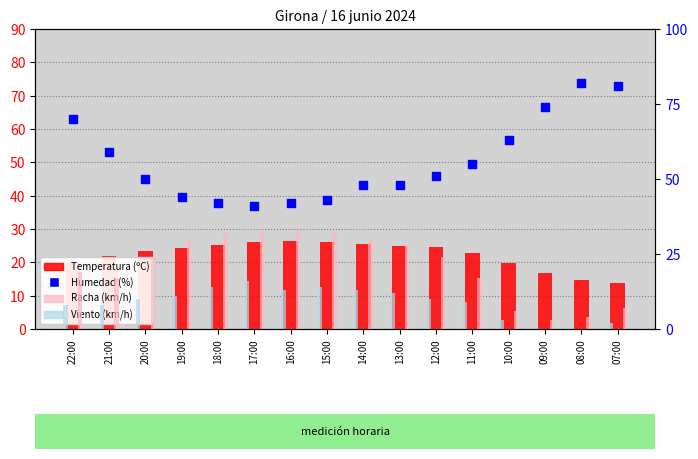

At how many categories does at least one series exceed 47?

11